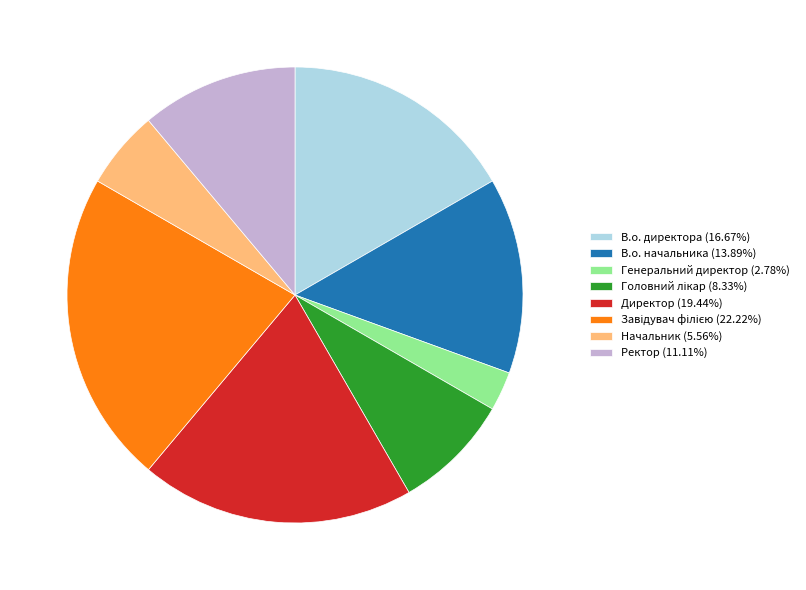

What is the ratio of the value at Ректор (11.11%) to the value at Начальник (5.56%)?

2.0